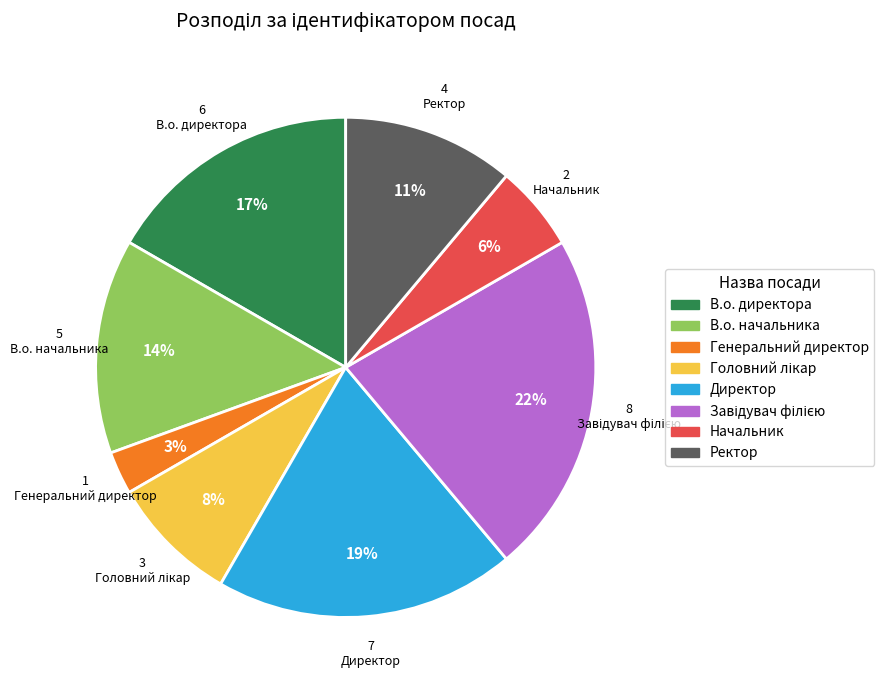

To the nearest percent, what portion does Директор represent?

19%